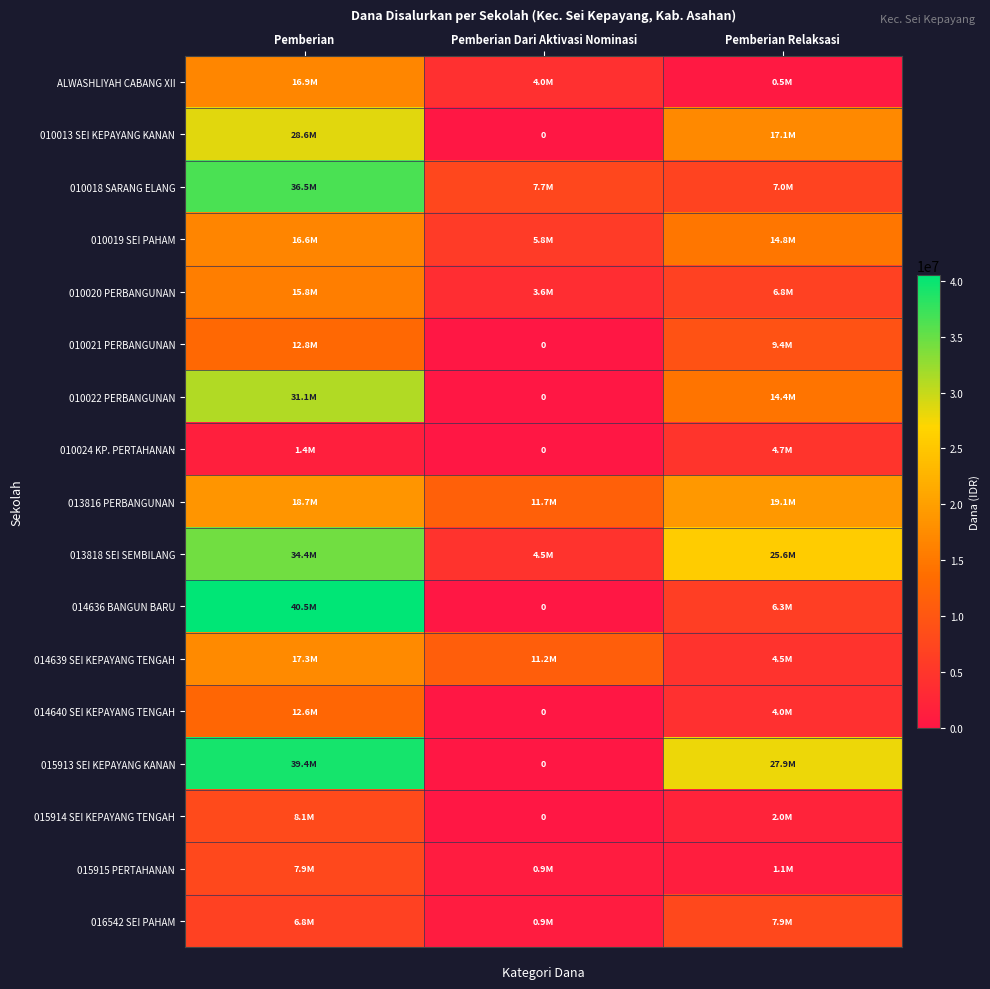

At how many categories does at least one series exceed 14380902?

2